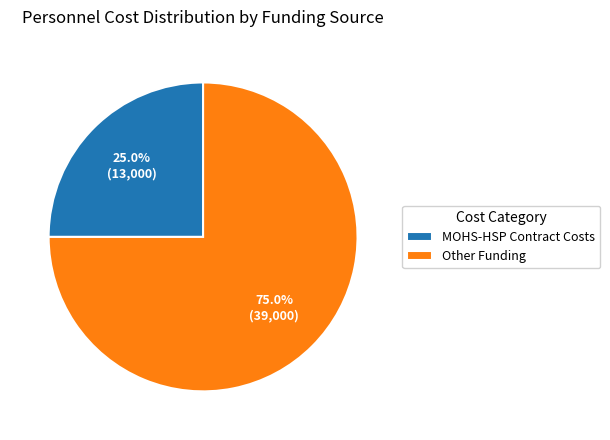

To the nearest percent, what is the average slice percentage?

50%